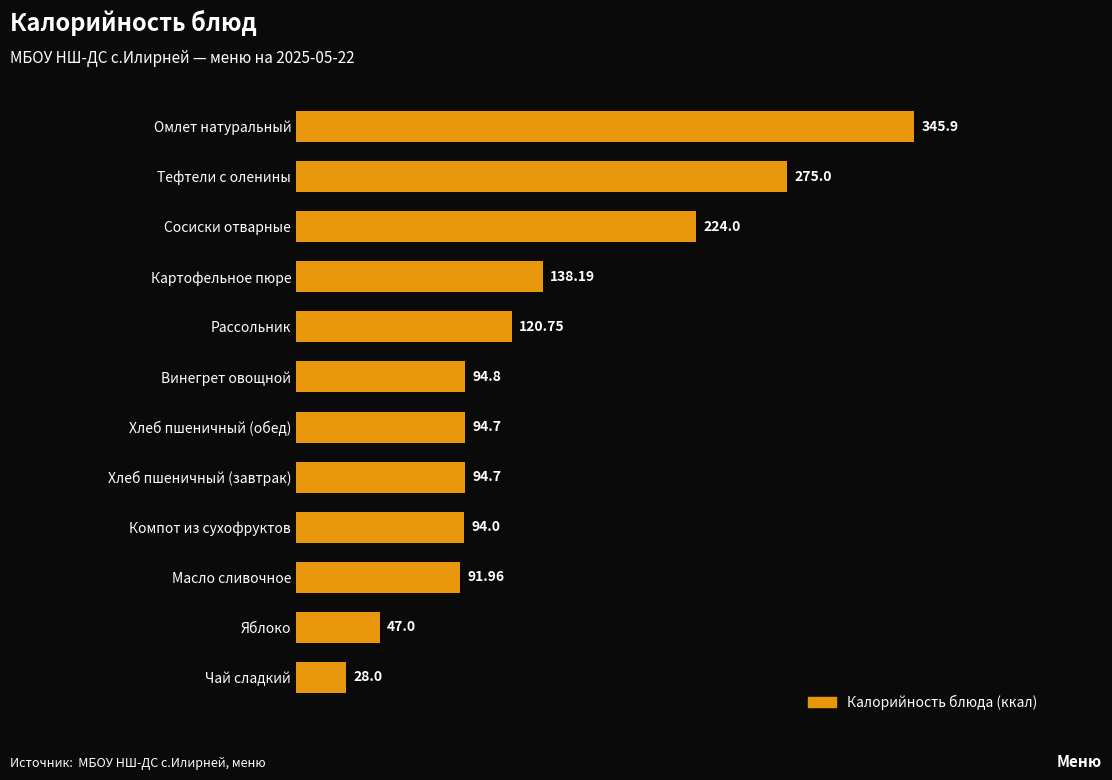

What is the change in value from Масло сливочное to Рассольник?

+28.8